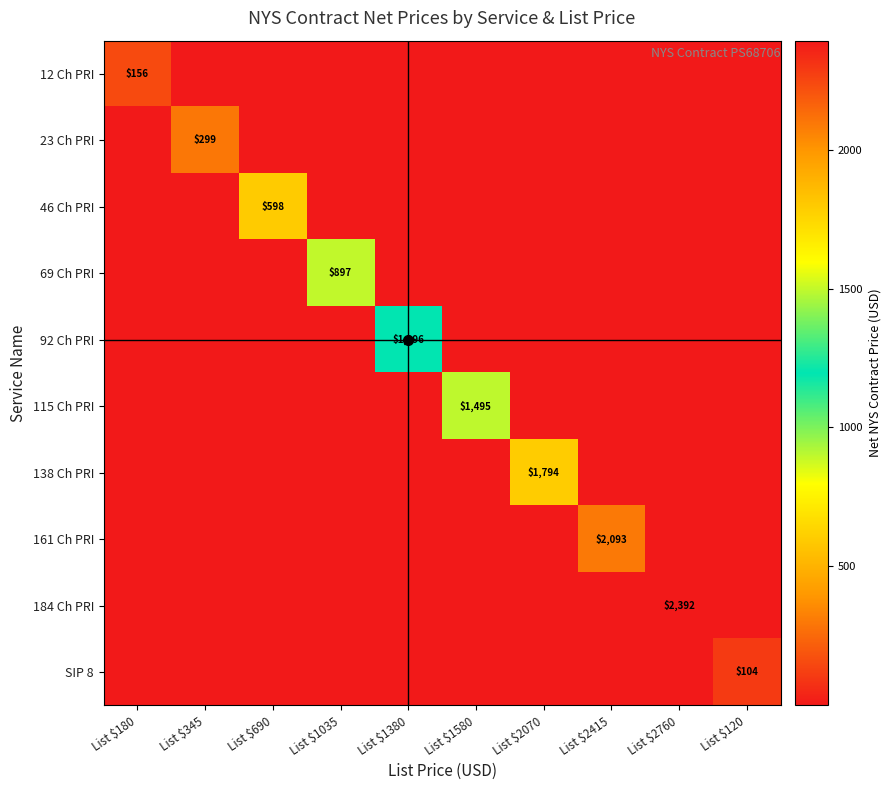

The value of 12 Ch PRI at List $2415 is 0.0. True or false?

True